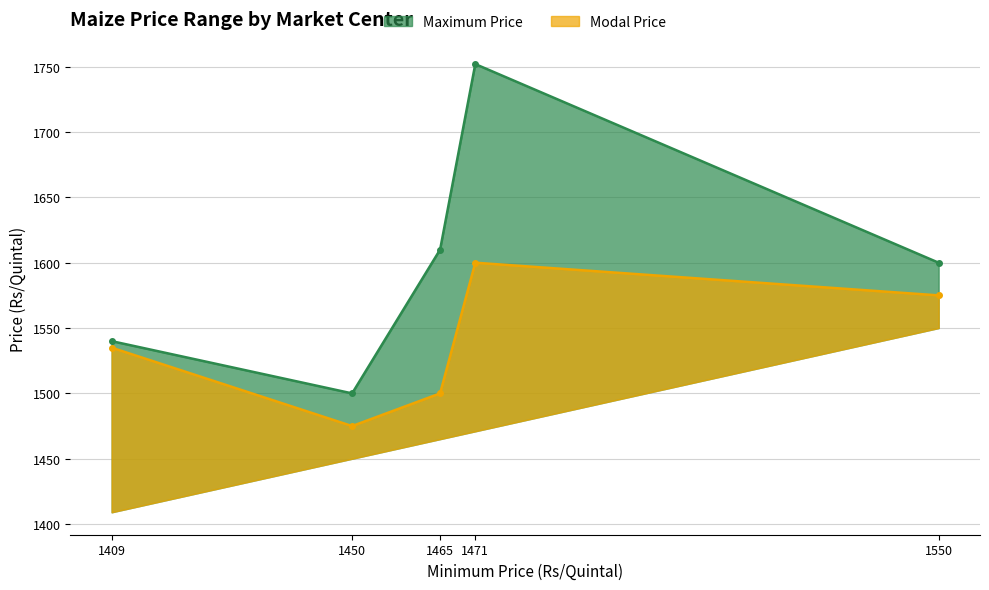

True or false: Maximum Price has a value of 1099 at Udaipur
White (SAFED).

False